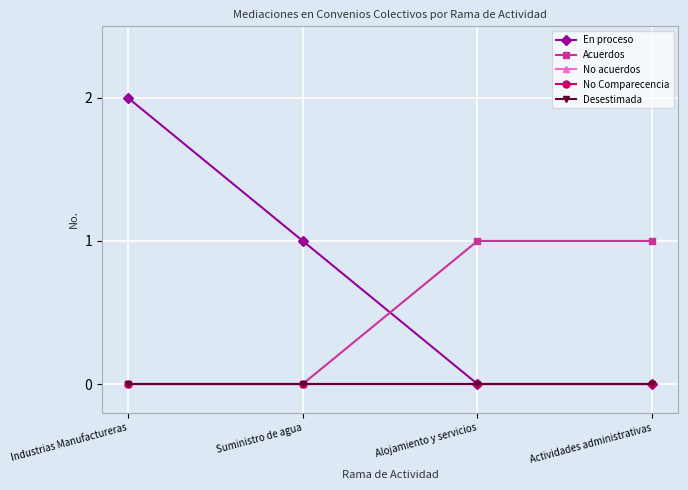

What is the label of the 2nd point from the right?

Alojamiento y servicios